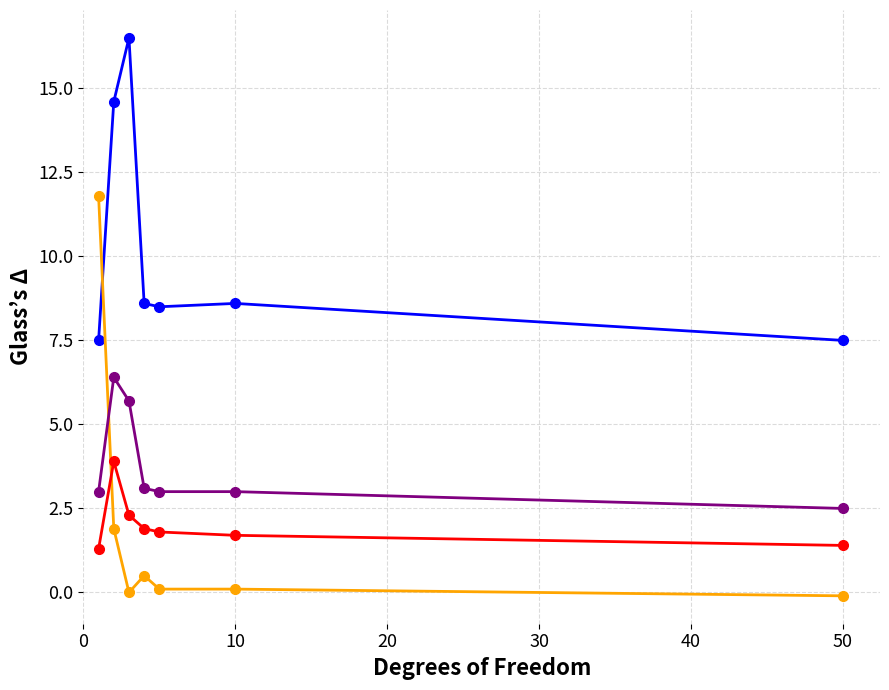

What is the maximum value shown in the chart?

16.5